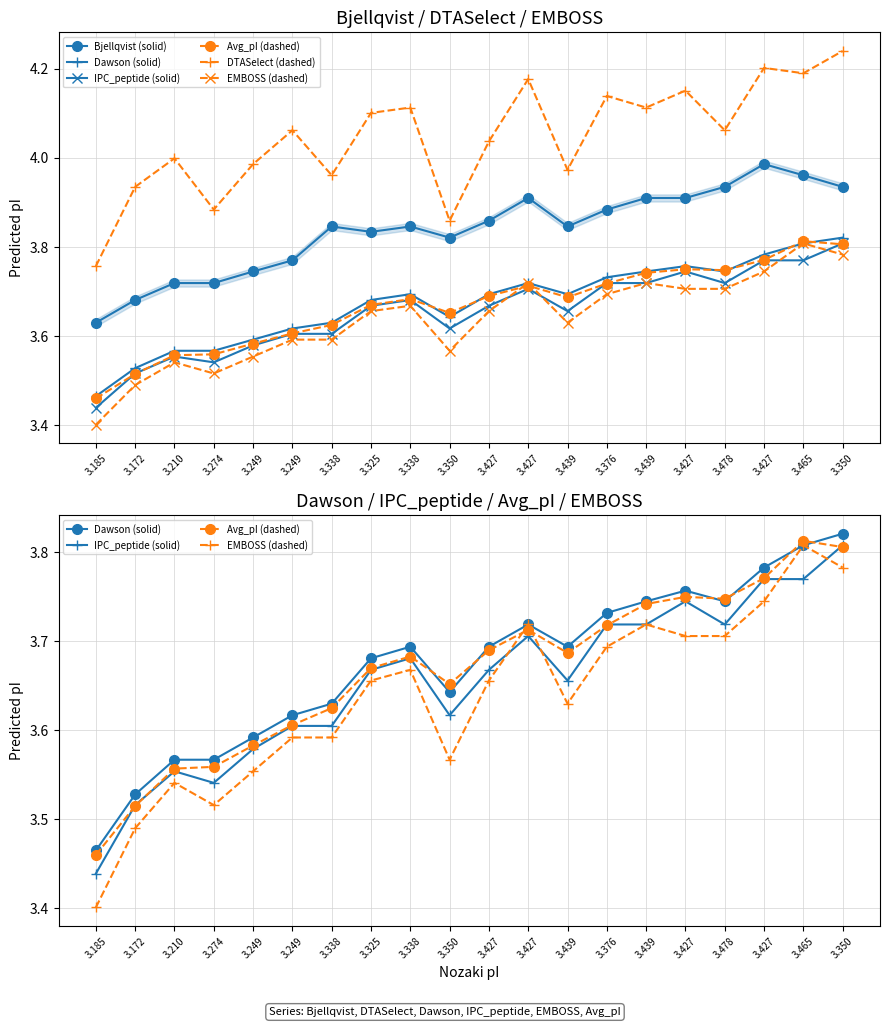

What is the total value across all series at 3.376?

22.9